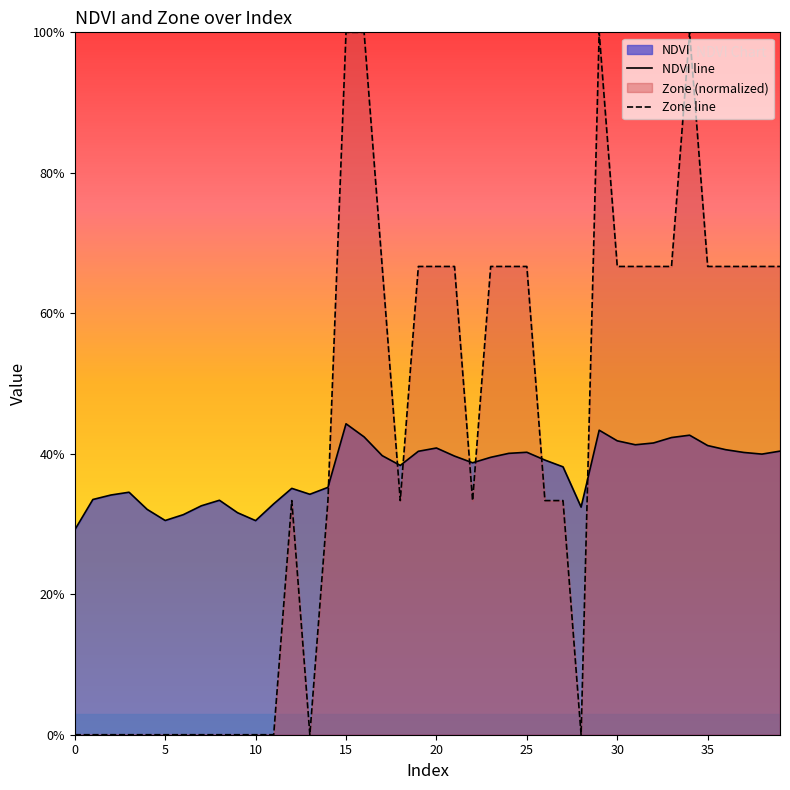

What is the maximum value for Zone line?

1.0